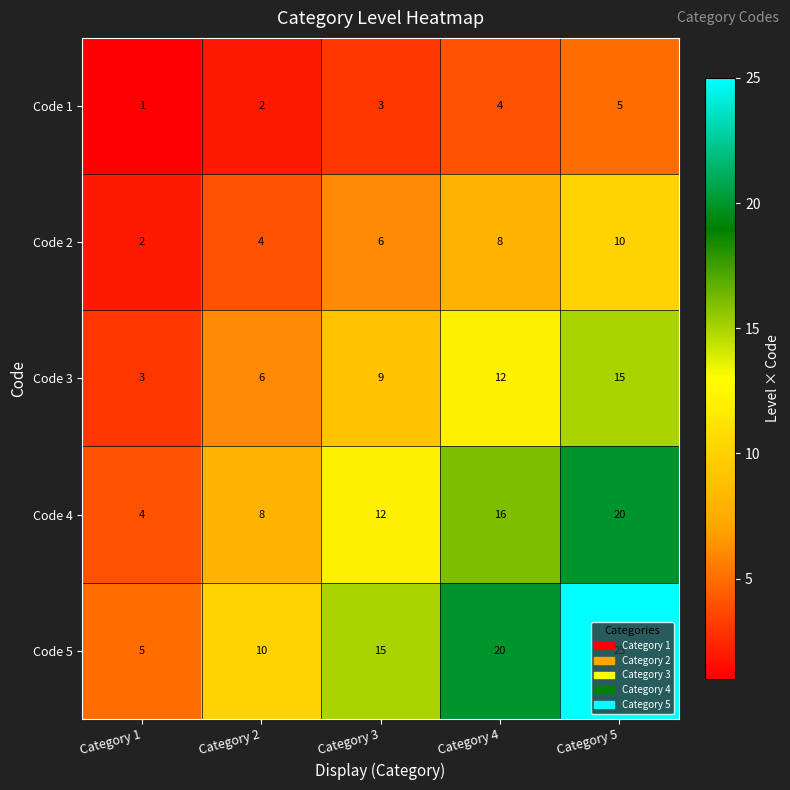

What is the total value across all series at Category 4?

60